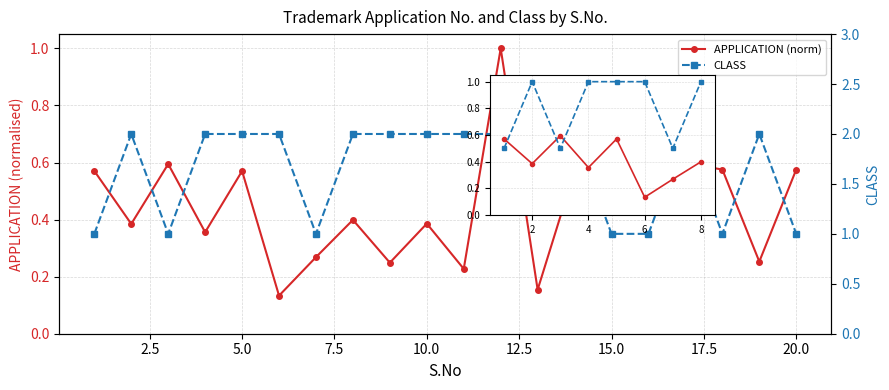

What is the average value of the APPLICATION series?

0.5